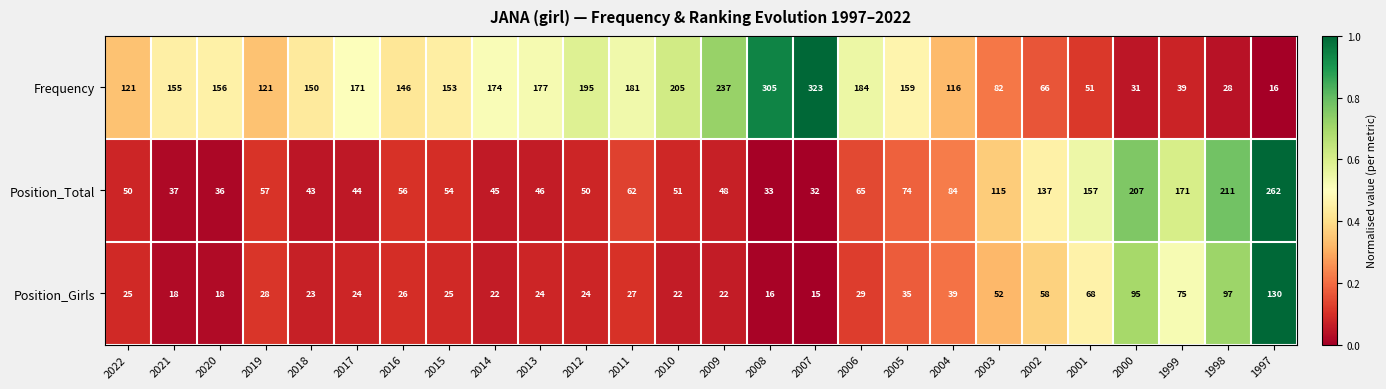

What is the difference between the maximum and minimum values in the Position_Girls series?

115